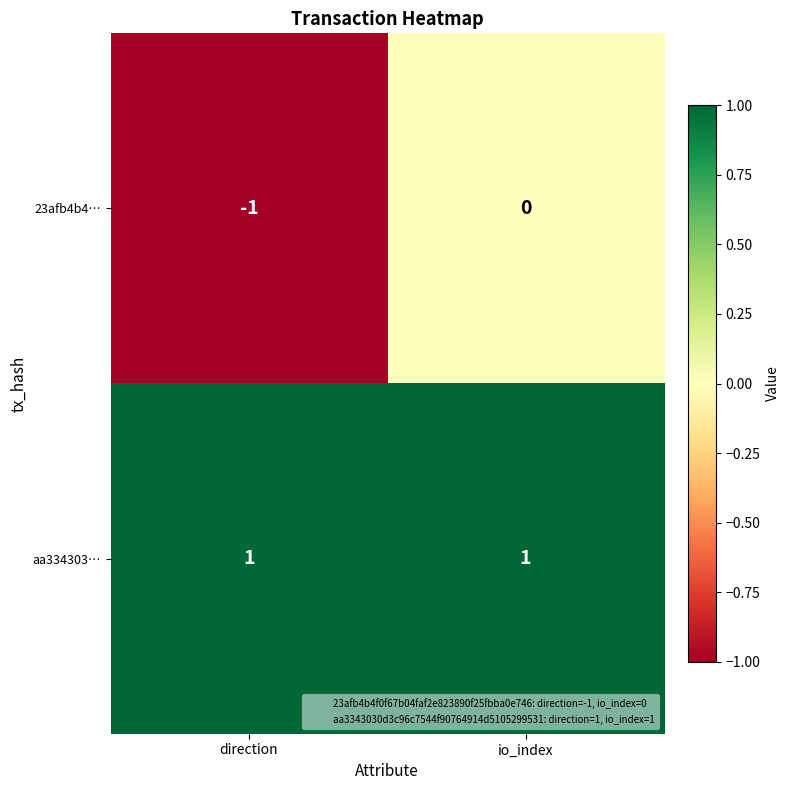

Reading left to right, extract all data points from this chart.

23afb4b4…: -1	0
aa334303…: 1	1